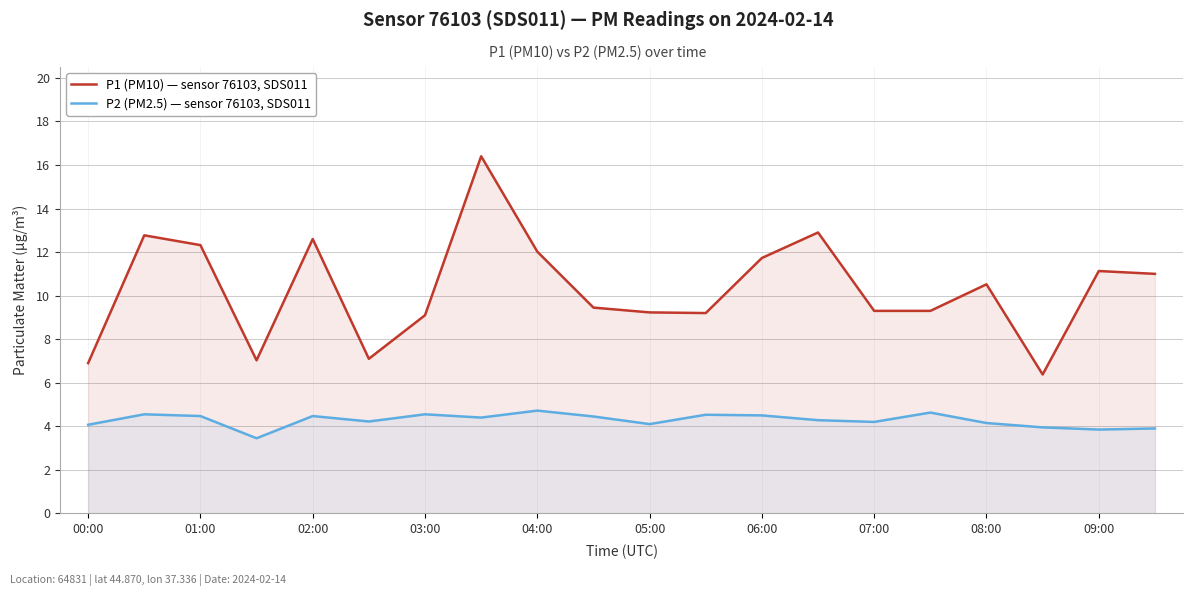

Does the chart have visible grid lines?

Yes